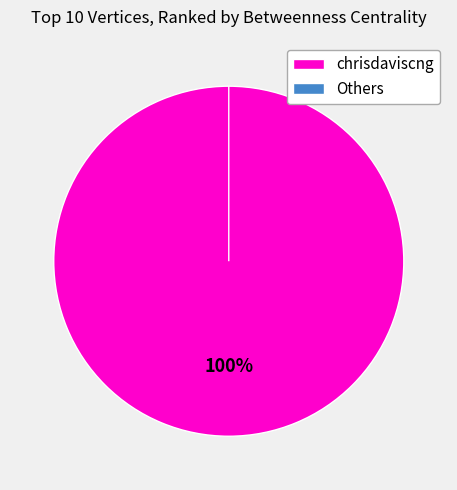

To the nearest percent, what is the average slice percentage?

10%